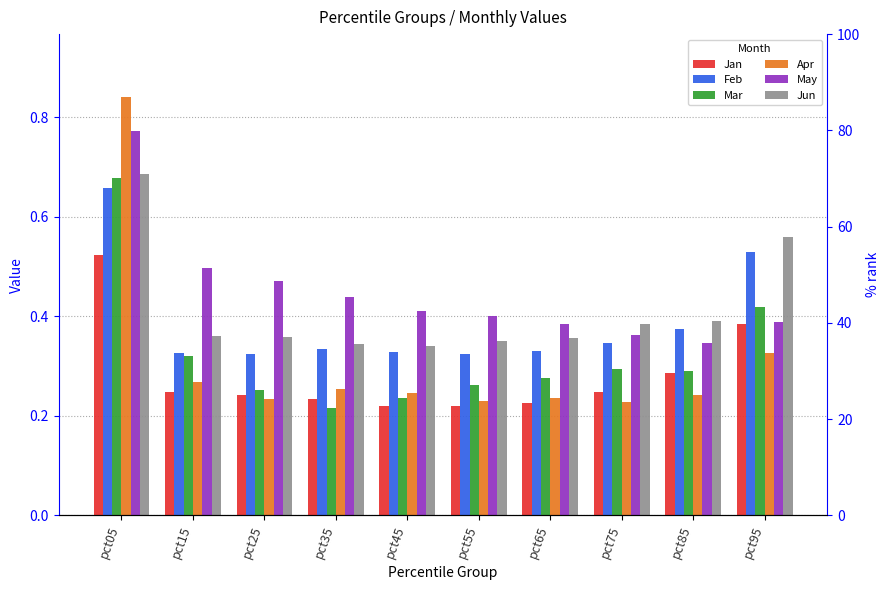

At which label is Feb closest to 0?

pct25